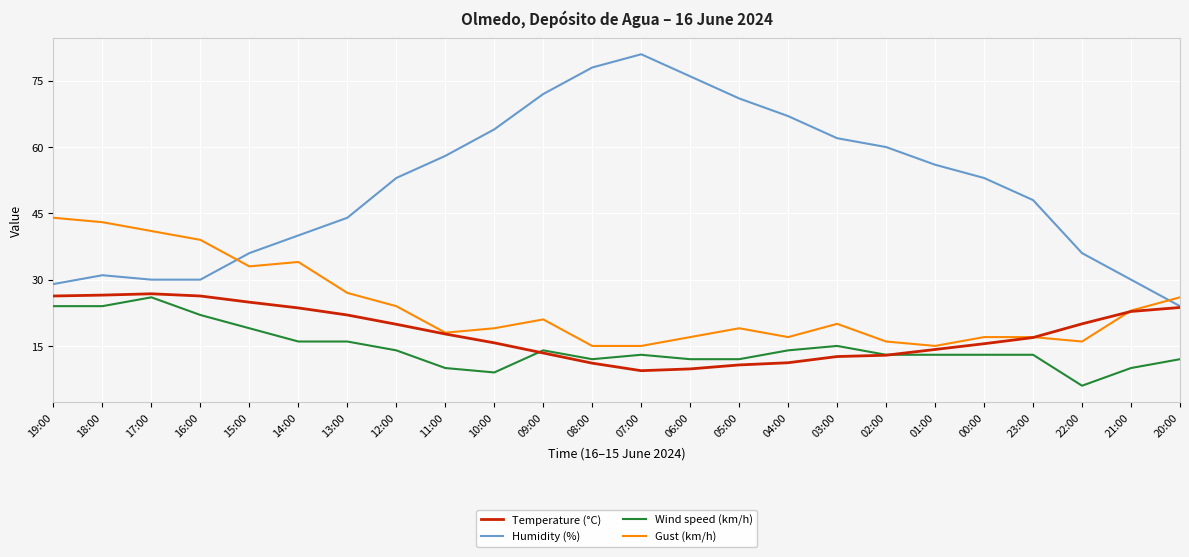

What is the difference between the Humidity (%) values at 20:00 and 19:00?

5.0